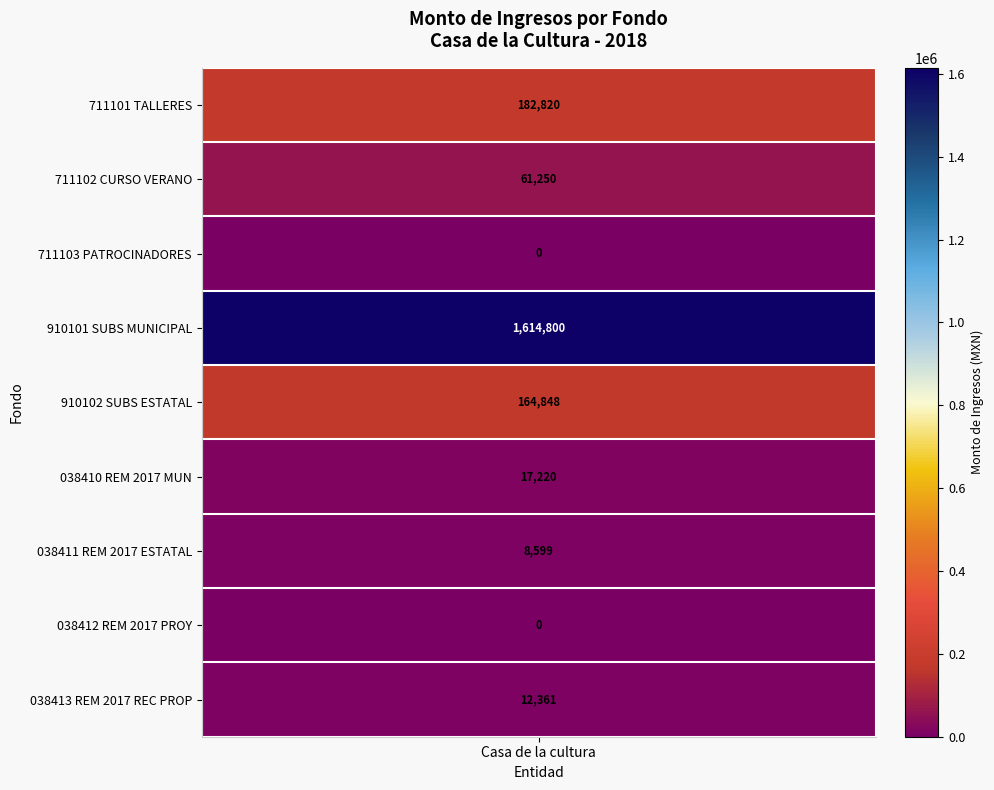

Is it true that FONDO 711103 PATROCINADORES equals 0.0 at Casa de la cultura?

True